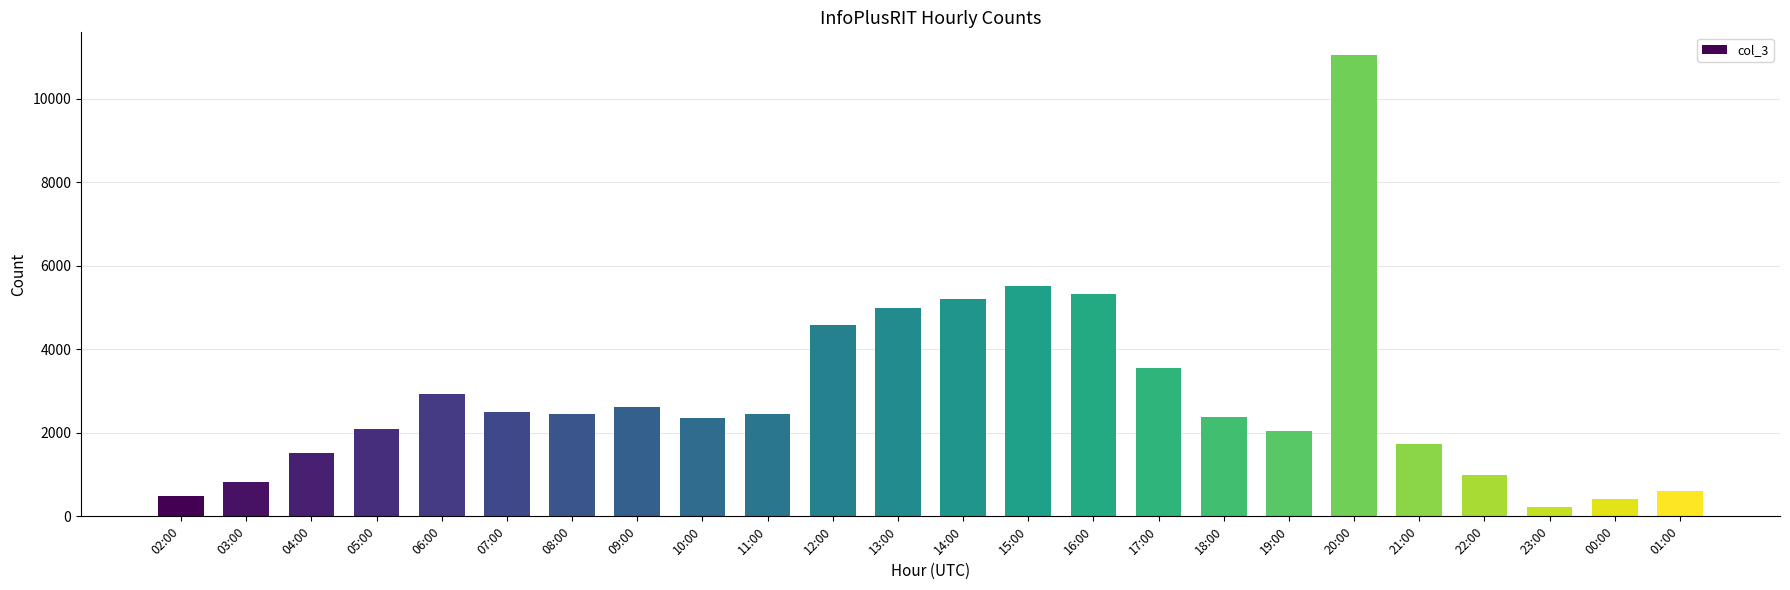

What is the sum of all values?

68751